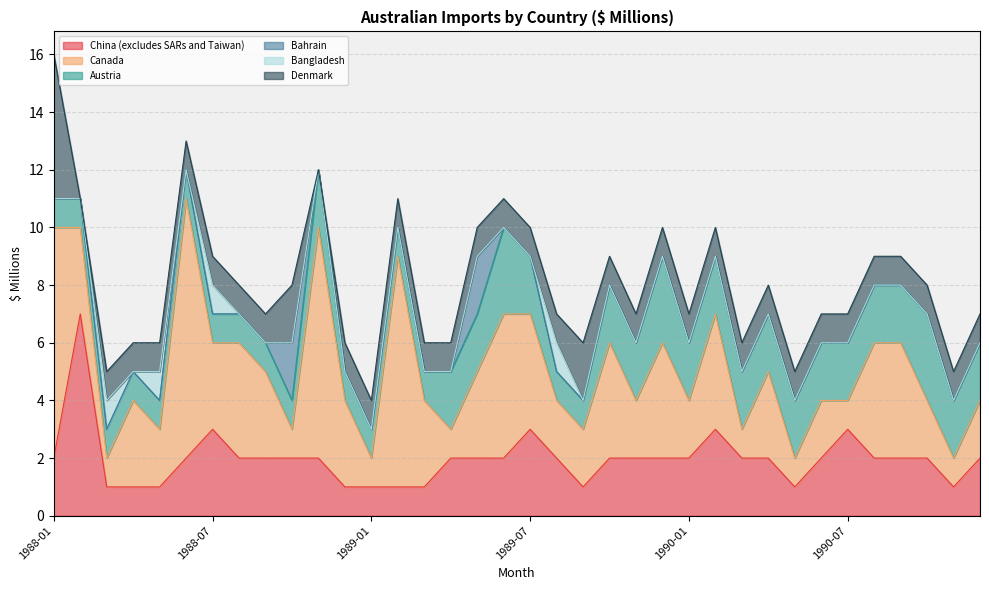

Where is the first local minimum for Canada?

1988-03